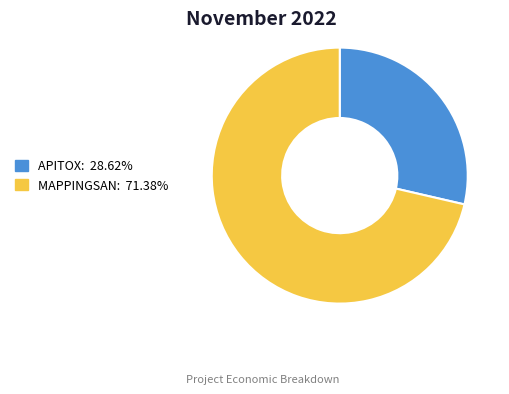

Is there any slice that represents more than half of the pie?

Yes